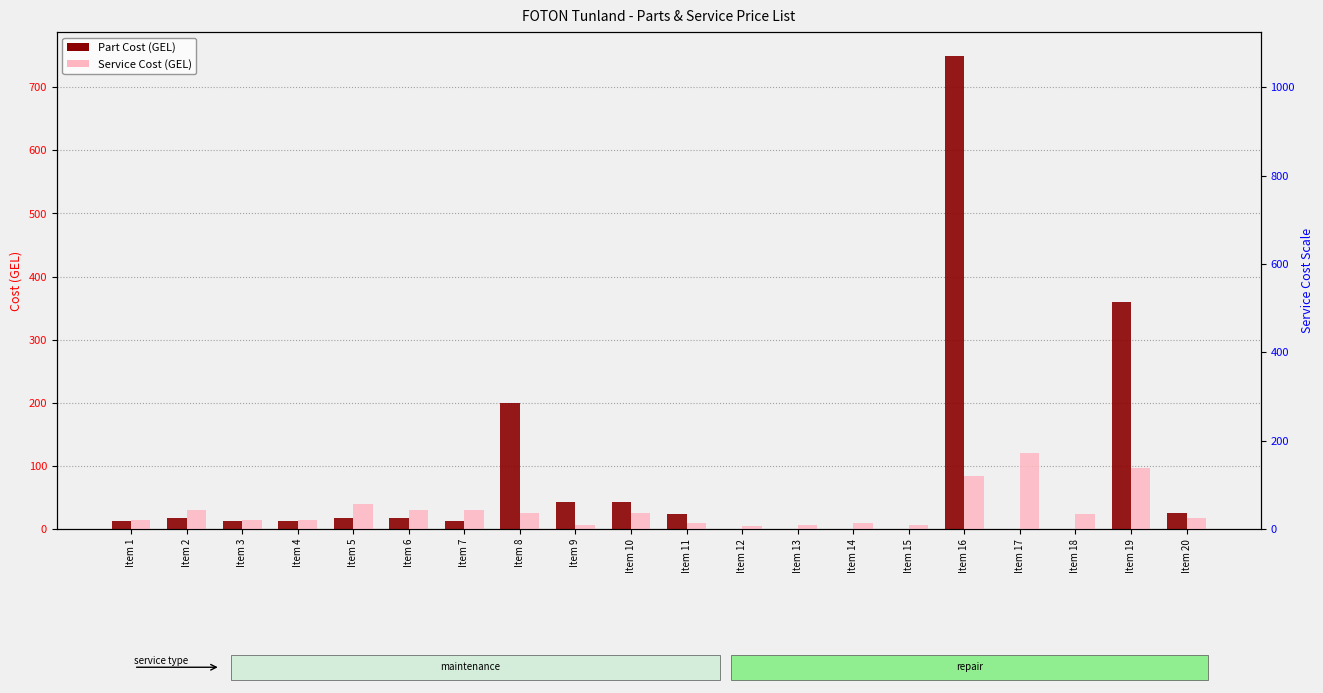

Is it true that Service Cost (GEL) equals 9 at Item 3?

False